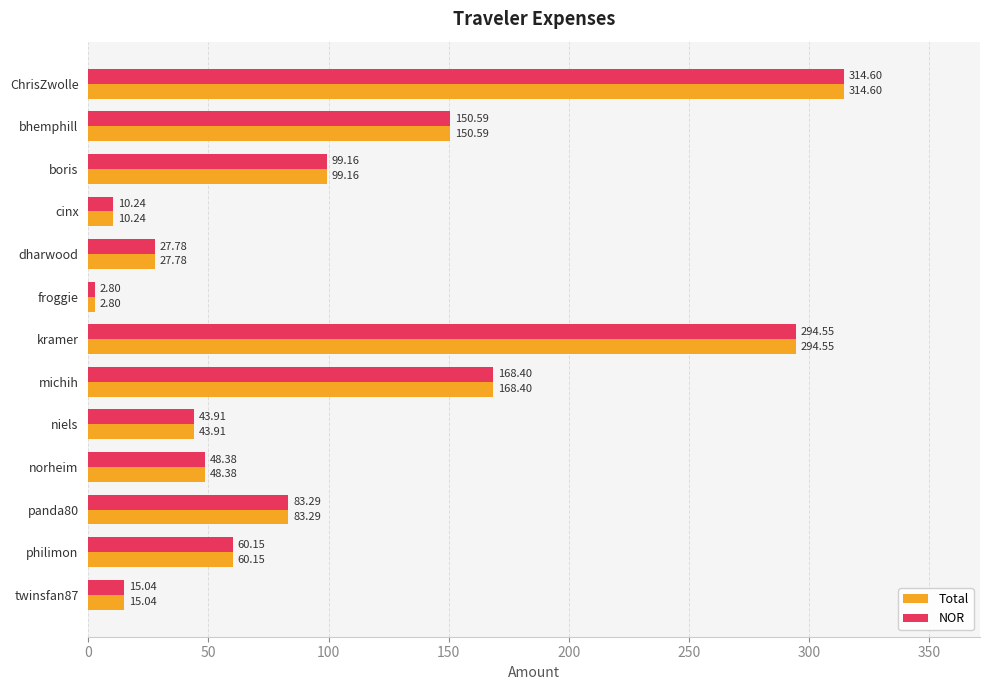

At which label does NOR reach its minimum?

froggie